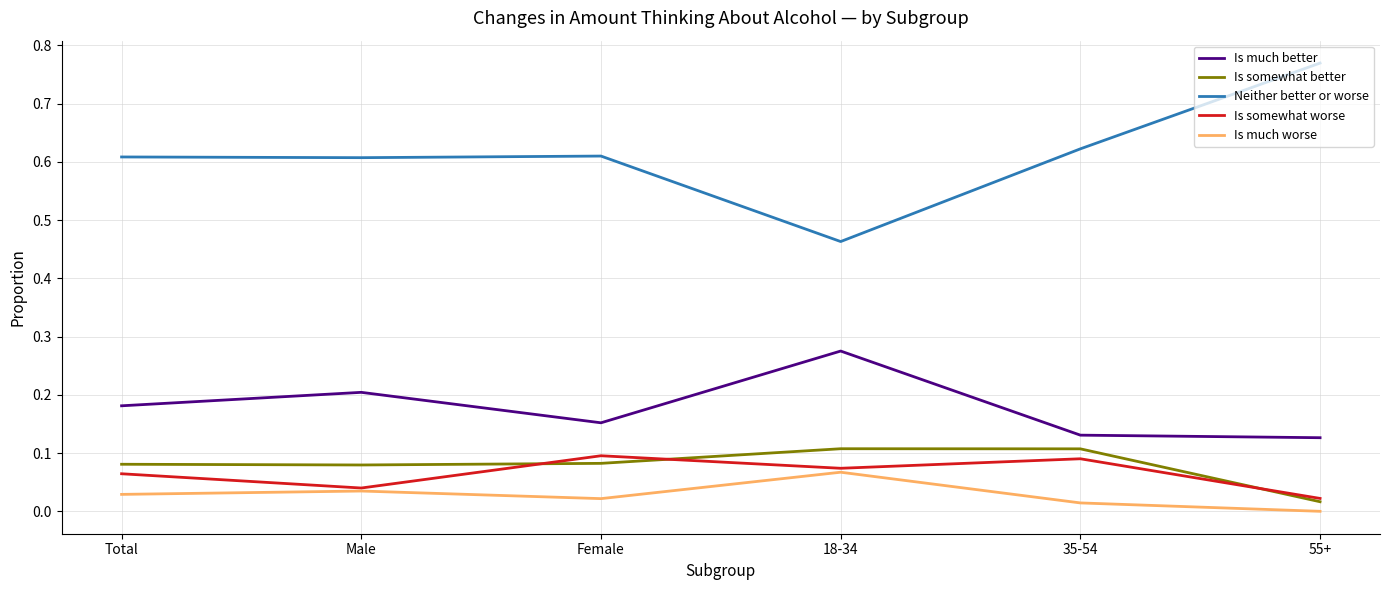

Which label corresponds to the largest value in the chart?

55+